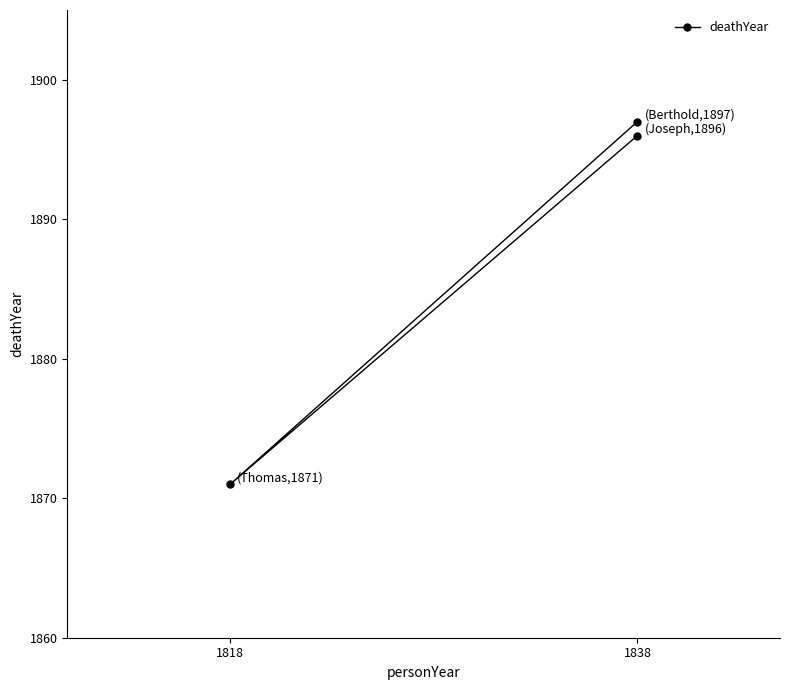

What is the sum of the values at 1818 and 1838?

3768